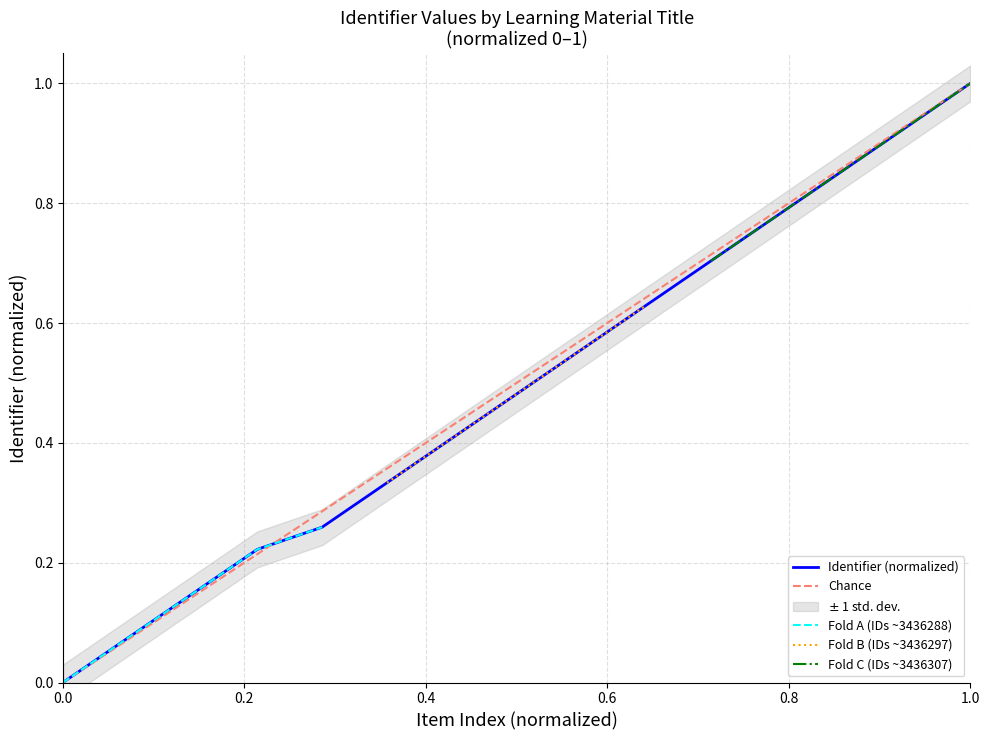

True or false: the data shows 0.0 at Doelen.

False